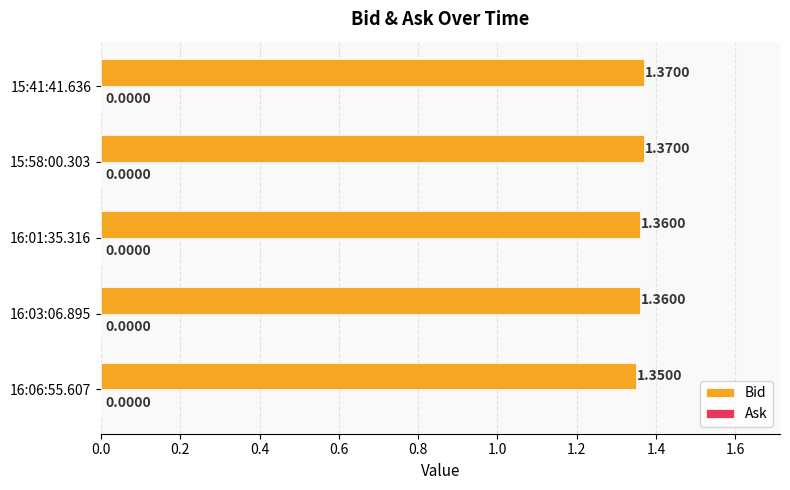

What is the sum of the values at 16:06:55.607 and 15:41:41.636?

2.7